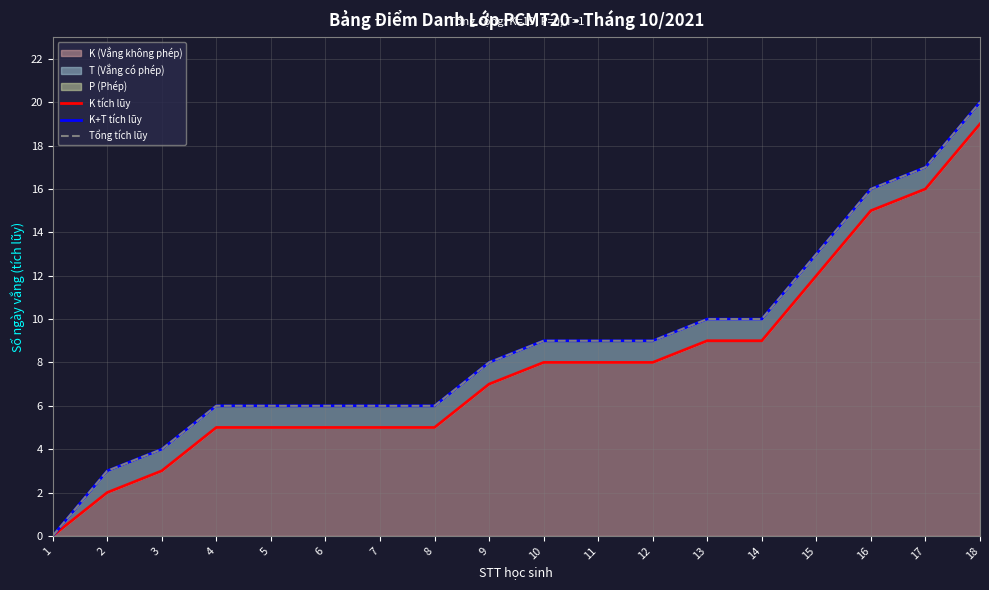

Rank the series by their maximum value, from highest to lowest.

K+T tích lũy, Tổng tích lũy, K tích lũy